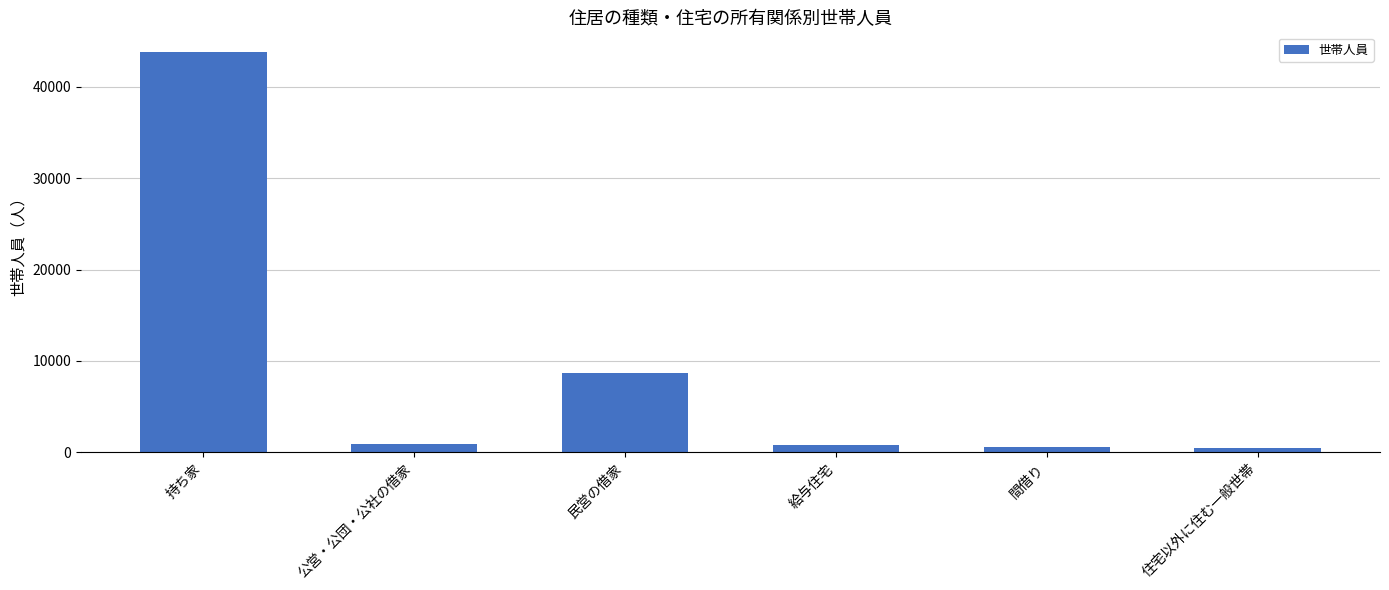

What is the greatest value displayed?

43793